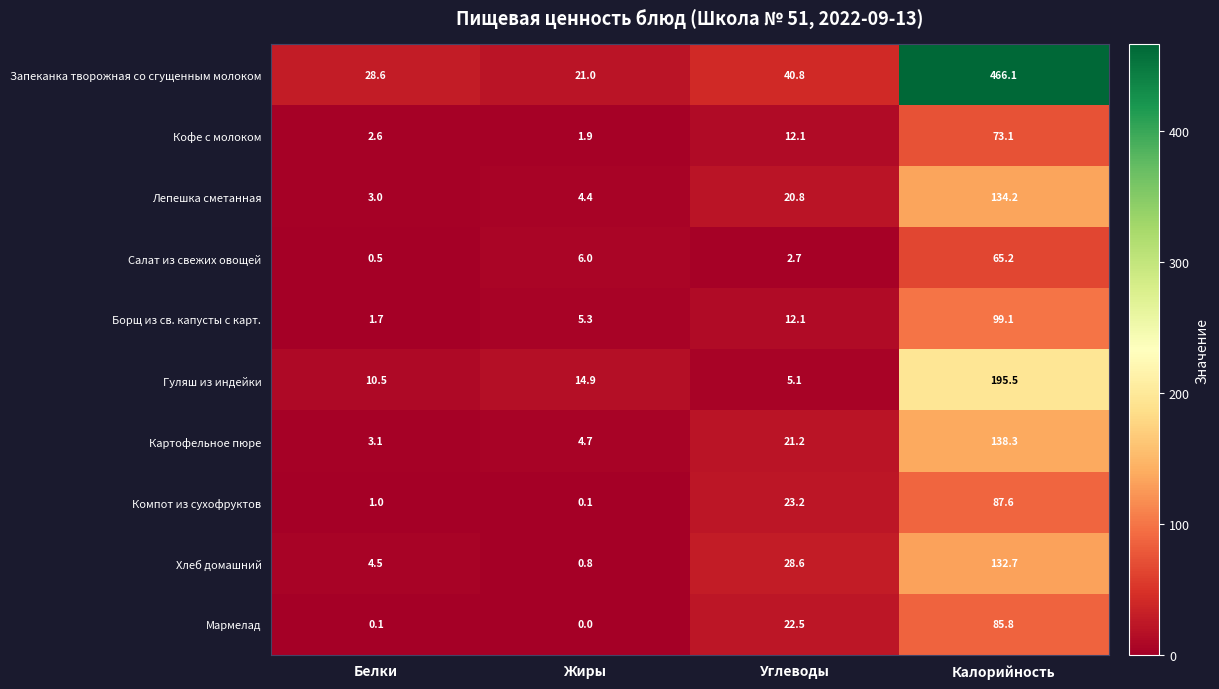

What is the approximate value of Лепешка сметанная at Углеводы?

20.8